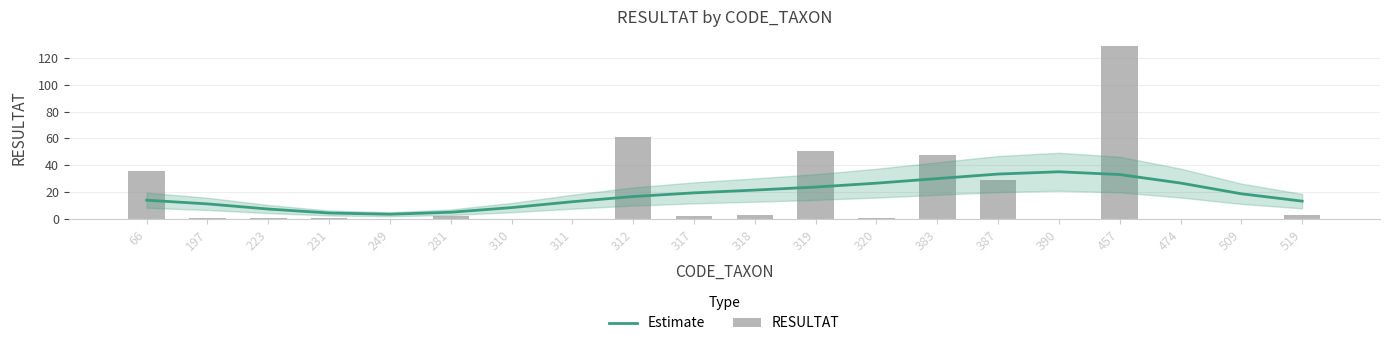

The Estimate series shows 2.3 at 310. True or false?

False